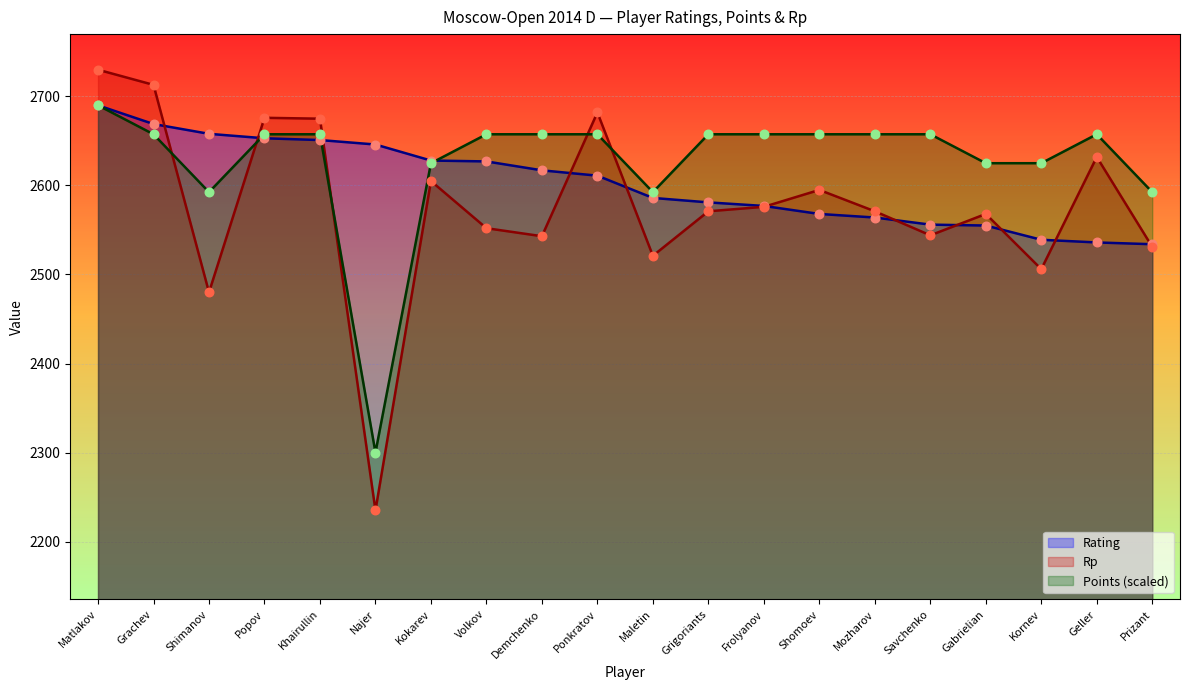

Is the value of Rp at Grigoriants greater than the value of Rating at Mozharov?

Yes